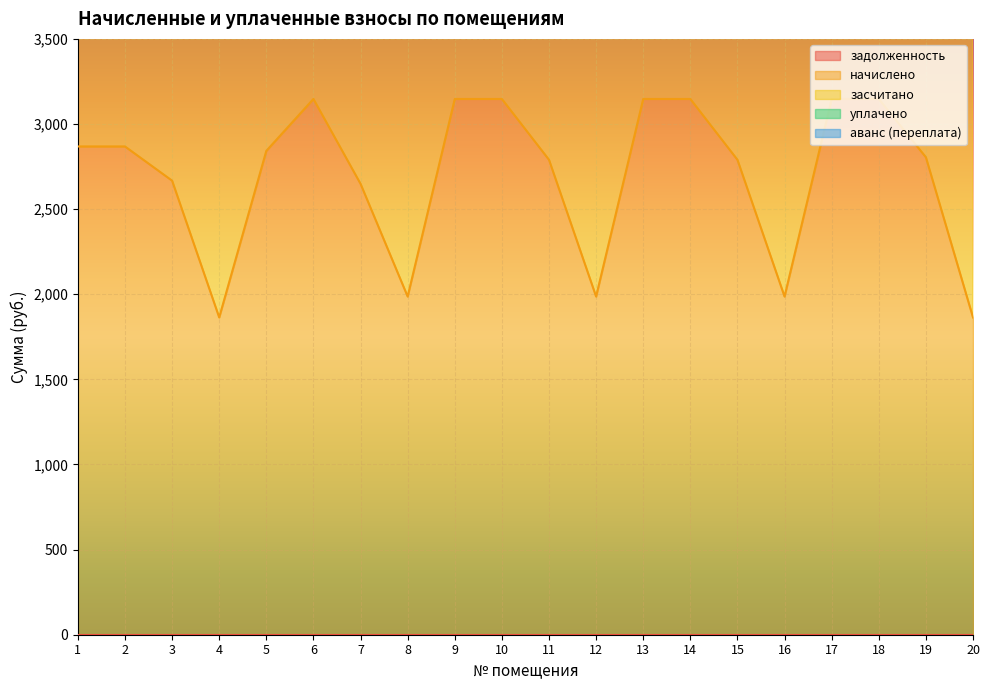

Reading right to left, extract all data points from this chart.

задолженность: 20=0.0	19=0.0	18=0.0	17=0.0	16=0.0	15=0.0	14=0.0	13=0.0	12=0.0	11=0.0	10=0.0	9=0.0	8=0.0	7=0.0	6=0.0	5=0.0	4=0.0	3=0.0	2=0.0	1=0.0
начислено: 20=1863.7	19=2804.9	18=3147.1	17=3147.1	16=1986.5	15=2790.0	14=3147.1	13=3147.1	12=1986.5	11=2790.0	10=3147.1	9=3147.1	8=1986.5	7=2648.6	6=3147.1	5=2842.1	4=1863.7	3=2667.2	2=2868.1	1=2868.1
засчитано: 20=1863.7	19=2804.9	18=3147.1	17=3147.1	16=1986.5	15=2790.0	14=3147.1	13=3147.1	12=1986.5	11=2790.0	10=3147.1	9=3147.1	8=1986.5	7=2648.6	6=3147.1	5=2842.1	4=1863.7	3=2667.2	2=2868.1	1=2868.1
уплачено: 20=0.0	19=0.0	18=0.0	17=0.0	16=0.0	15=0.0	14=0.0	13=0.0	12=0.0	11=0.0	10=0.0	9=0.0	8=0.0	7=0.0	6=0.0	5=0.0	4=0.0	3=0.0	2=0.0	1=0.0
аванс (переплата): 20=0.0	19=0.0	18=0.0	17=0.0	16=0.0	15=0.0	14=0.0	13=0.0	12=0.0	11=0.0	10=0.0	9=0.0	8=0.0	7=0.0	6=0.0	5=0.0	4=0.0	3=0.0	2=0.0	1=0.0